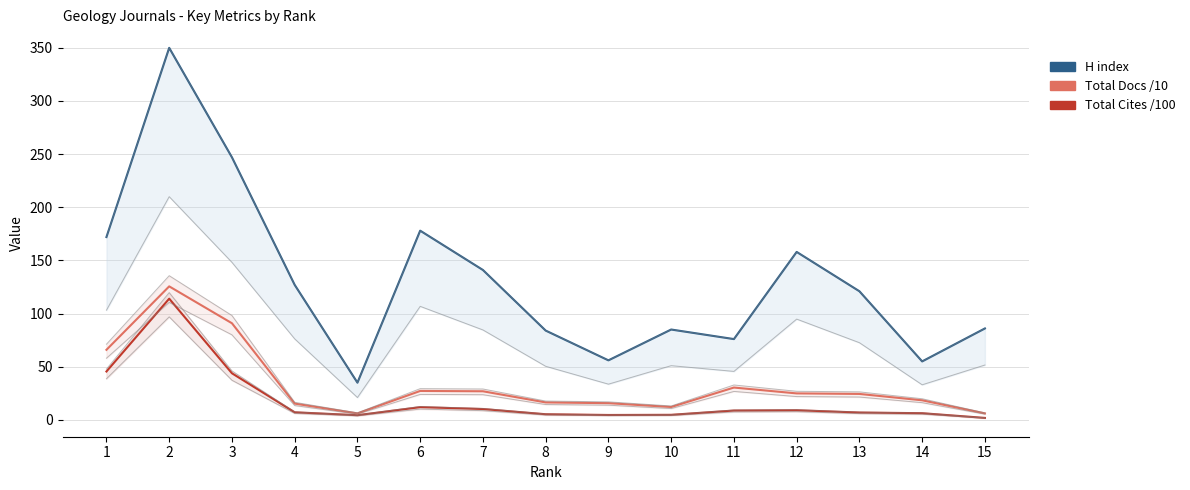

What is the total value across all series at 14?

79.7